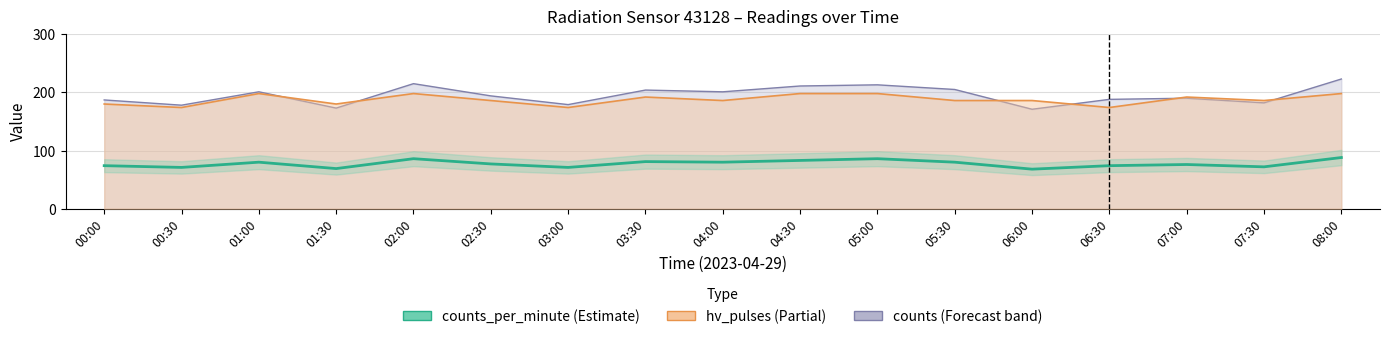

At which label does counts_per_minute first exceed 77?

01:00